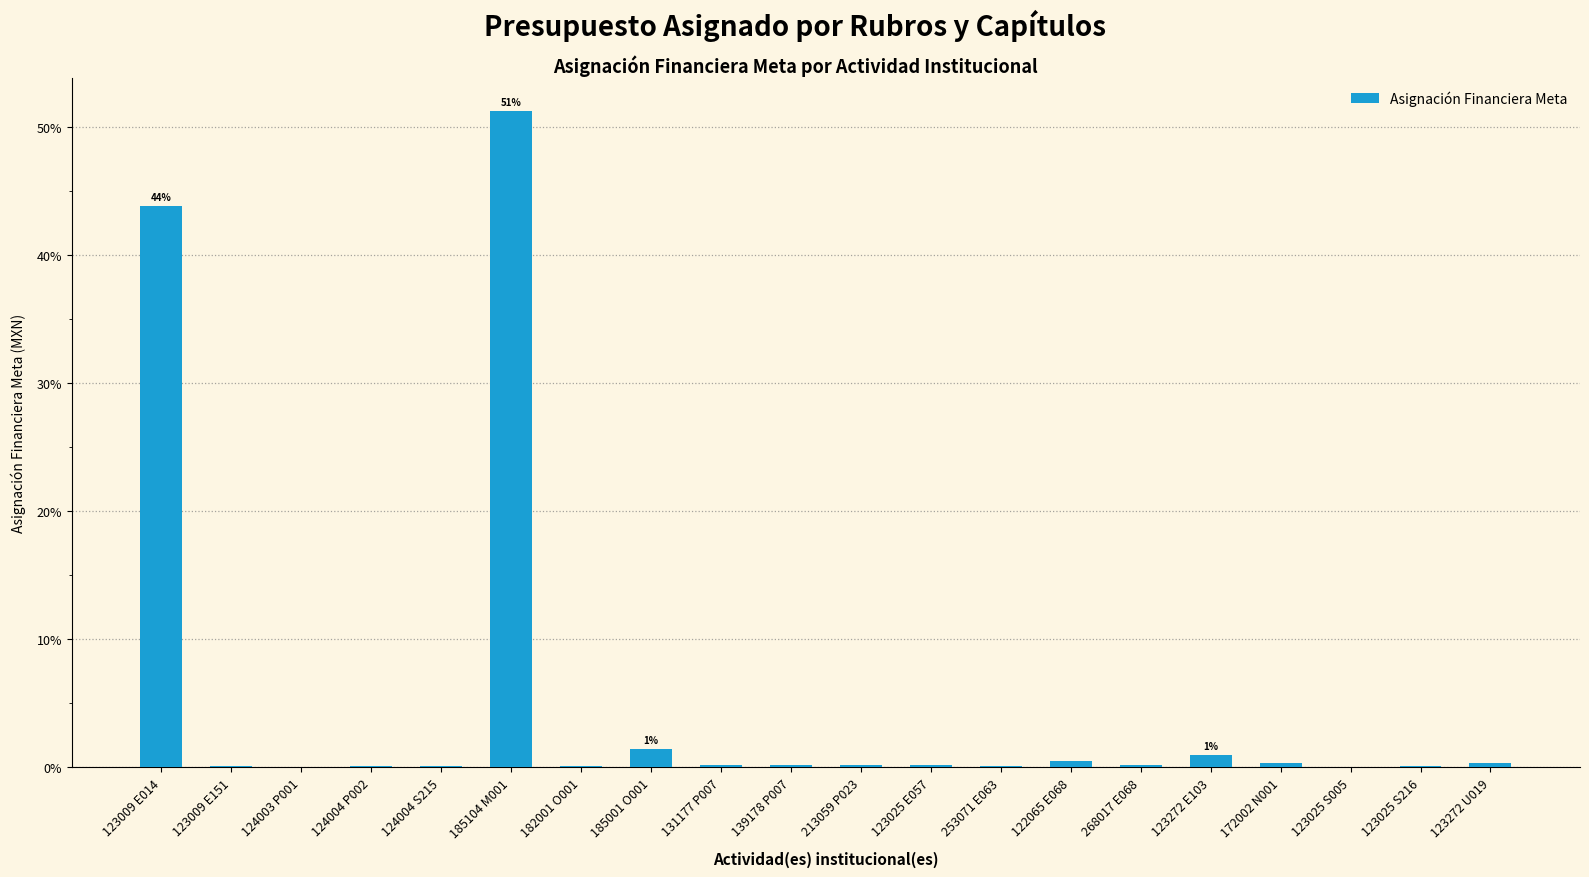

Are the bars grouped side by side (vs. stacked)?

No